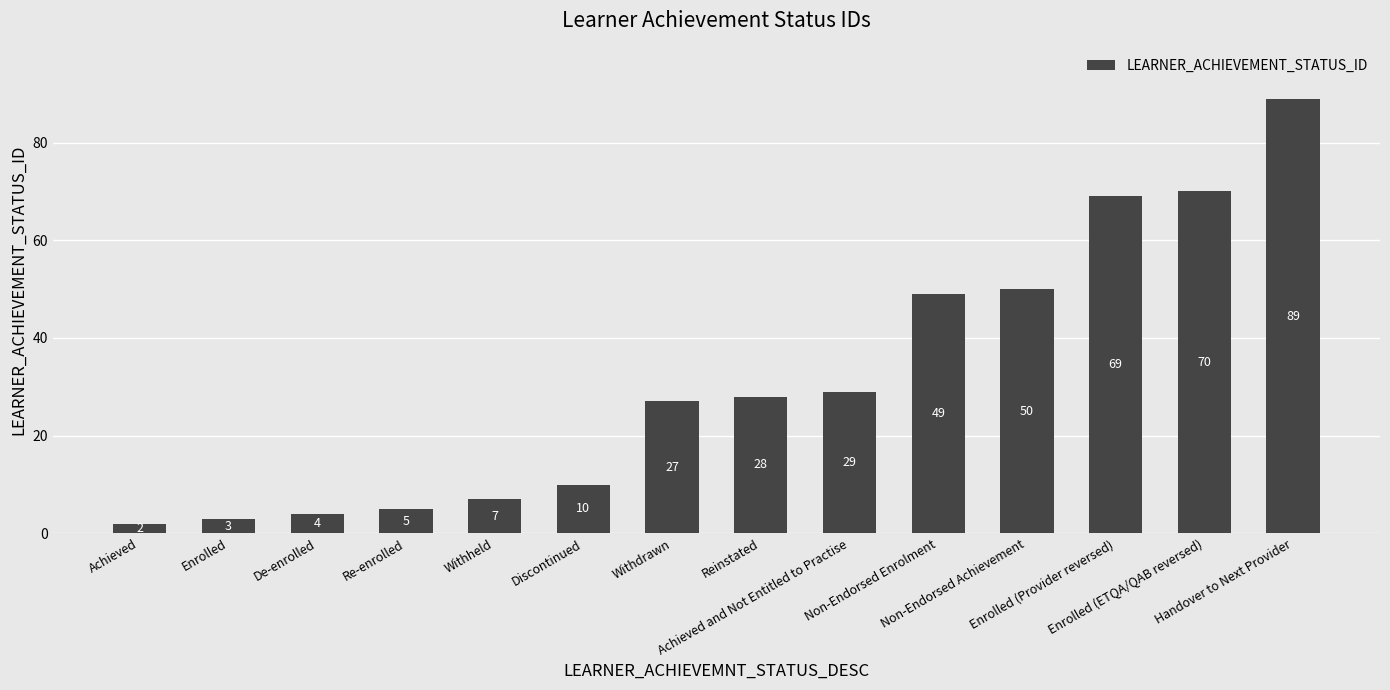

List the labels in order of value, largest first.

Handover to Next Provider, Enrolled (ETQA/QAB reversed), Enrolled (Provider reversed), Non-Endorsed Achievement, Non-Endorsed Enrolment, Achieved and Not Entitled to Practise, Reinstated, Withdrawn, Discontinued, Withheld, Re-enrolled, De-enrolled, Enrolled, Achieved